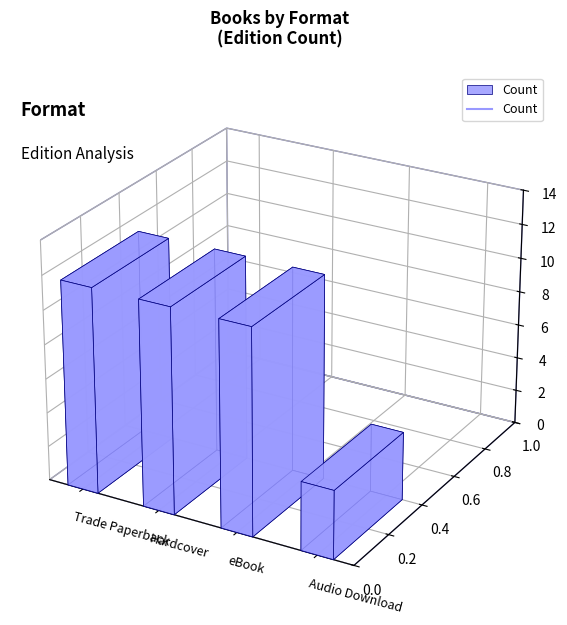

What is the change in value from 9 to 11?

-1